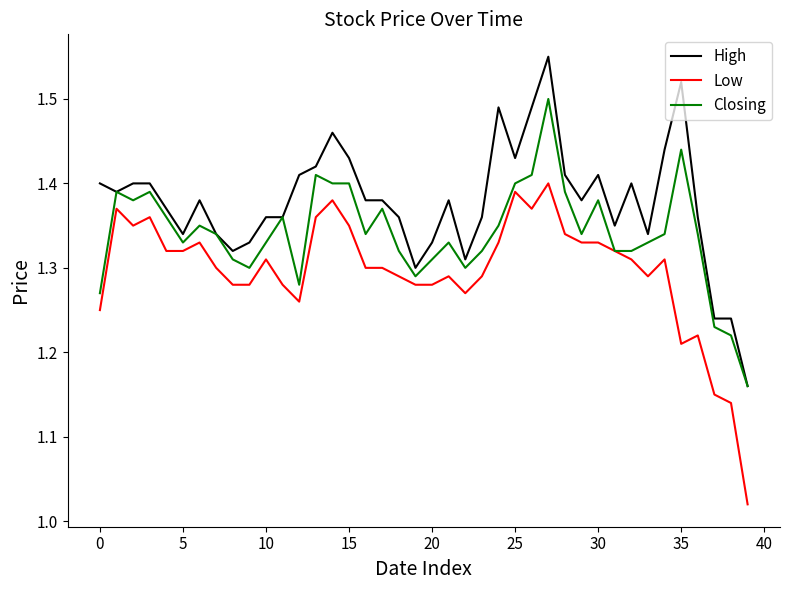

Rank the series by their average value, from highest to lowest.

High, Closing, Low